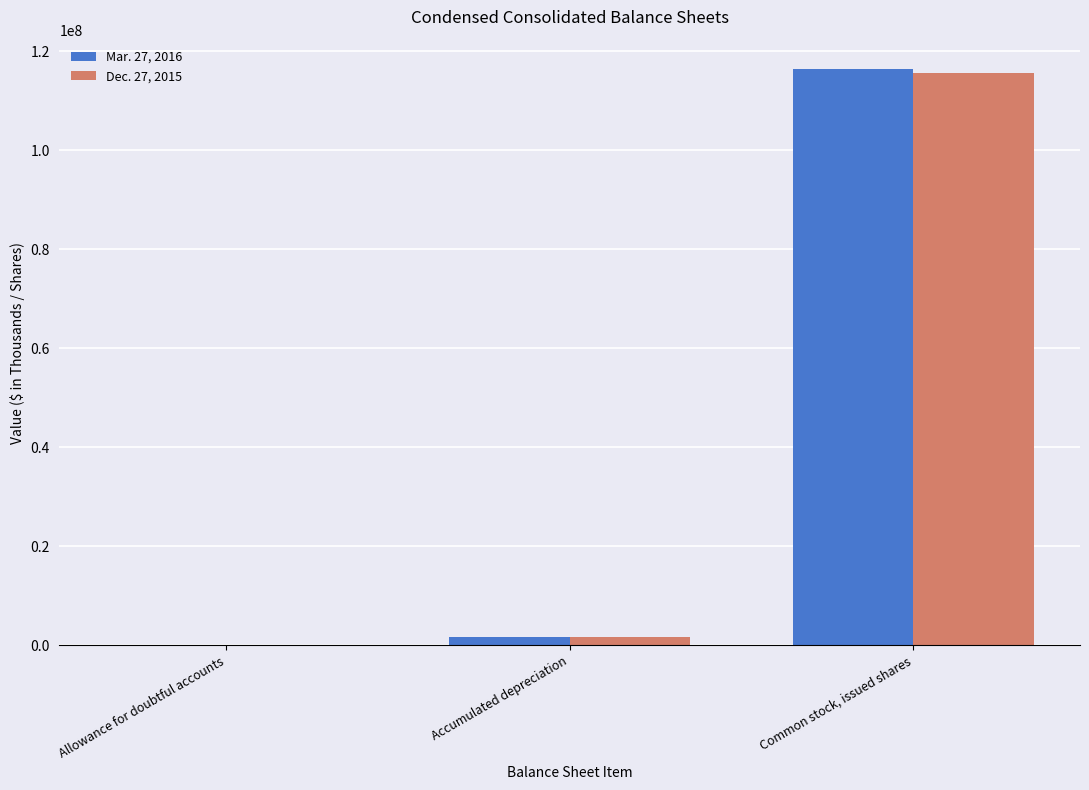

Is the value of Mar. 27, 2016 at Allowance for doubtful accounts greater than the value of Dec. 27, 2015 at Common stock, issued shares?

No